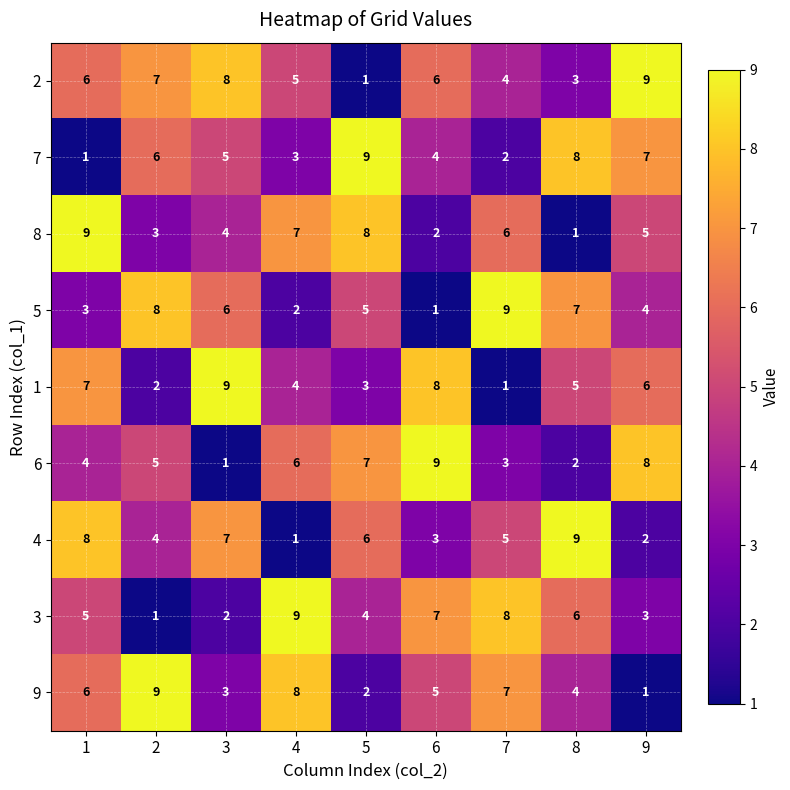

What is the average value of the 6 series?

5